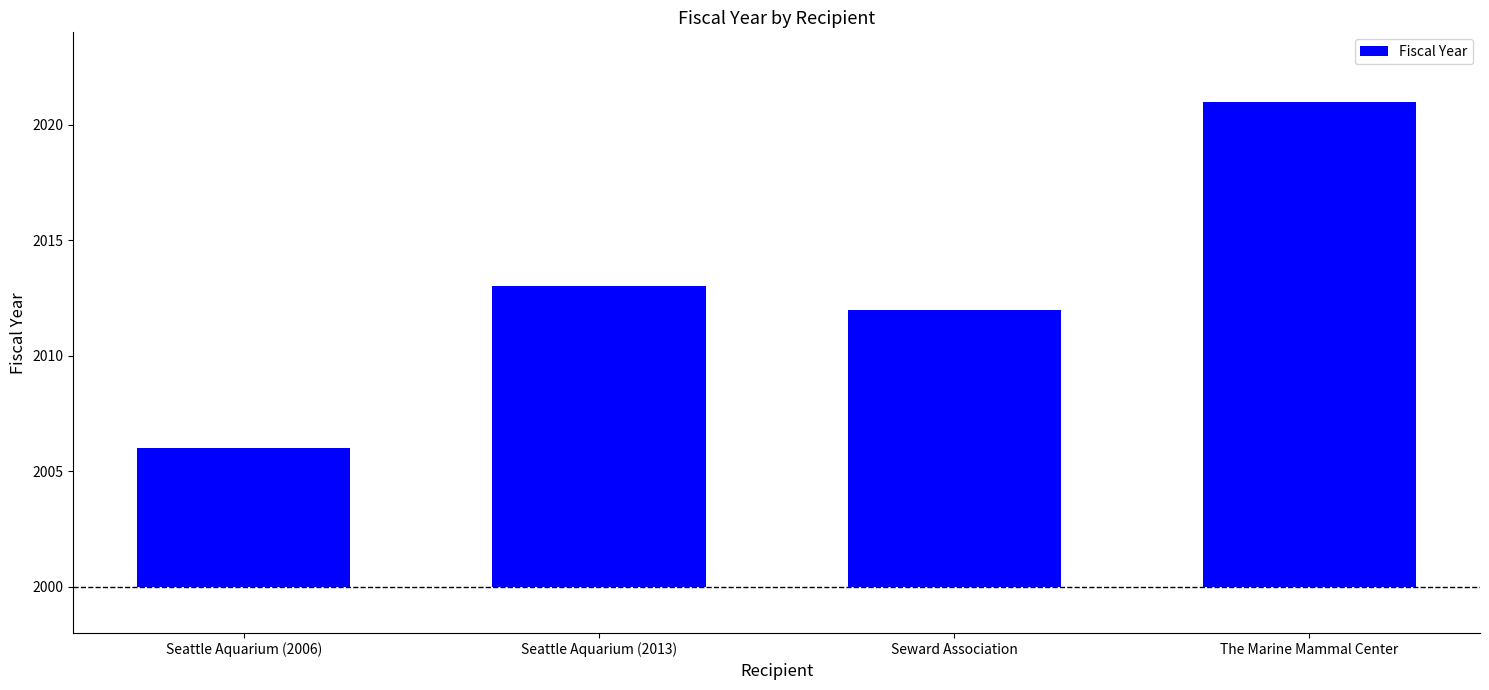

True or false: the data shows 6 at Seattle Aquarium (2006).

True